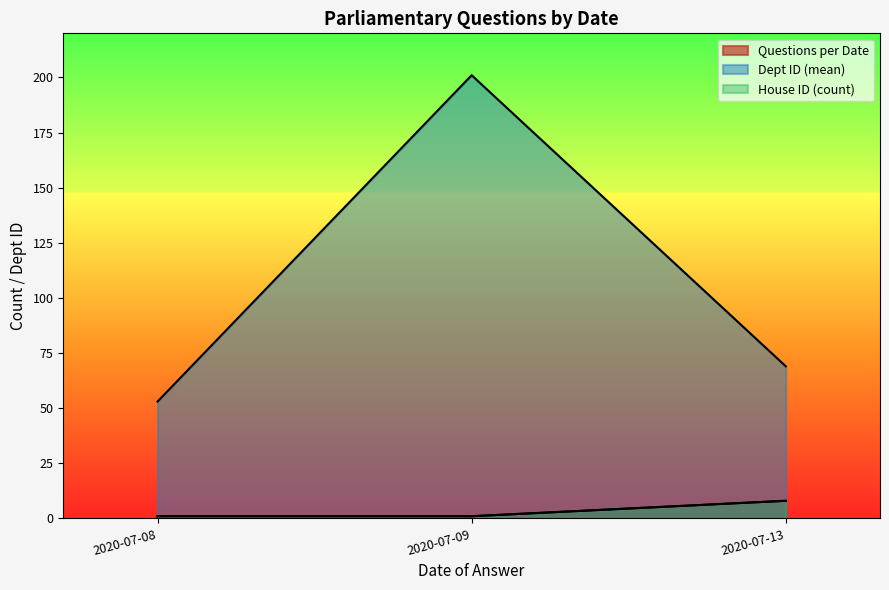

Is the value of Dept ID at 2020-07-13 greater than the value of House ID at 2020-07-13?

Yes